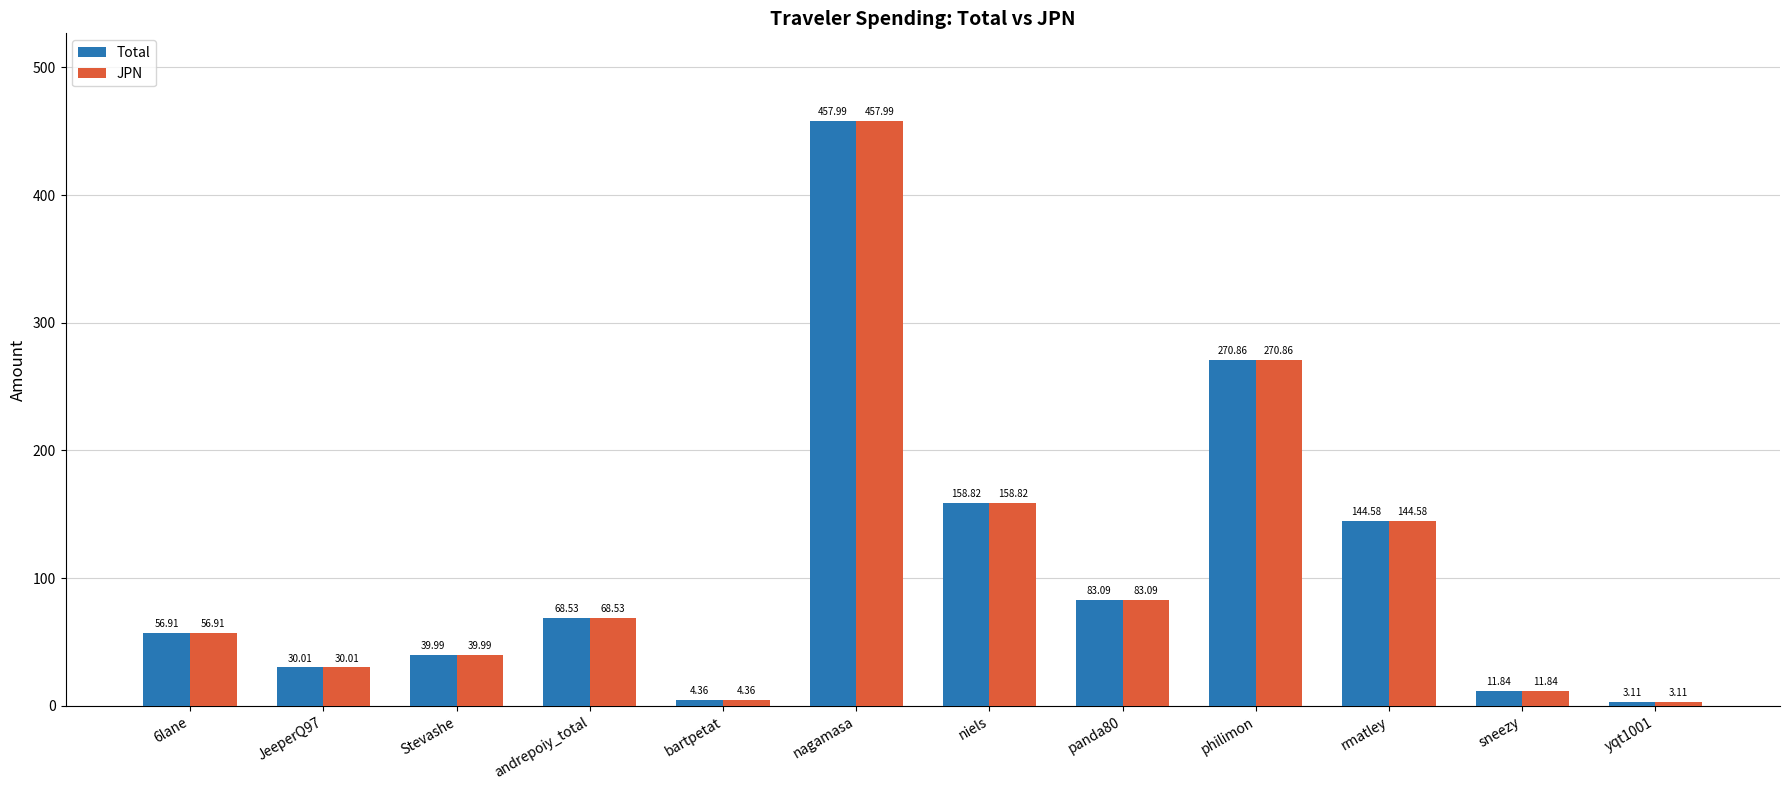

How many bars are there in each group?

2